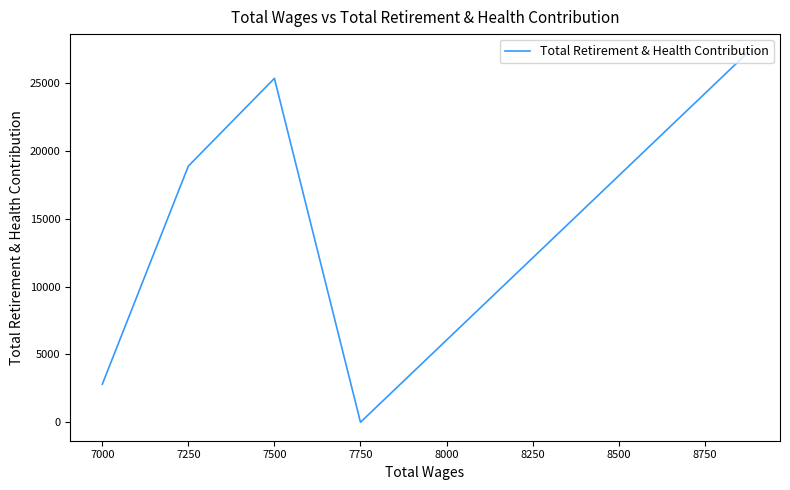

True or false: there are more than 0 points higher than both neighbors.

True